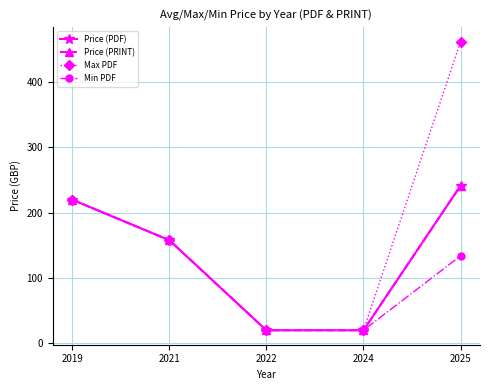

True or false: Price (PRINT) and Max PDF intersect in this chart.

False